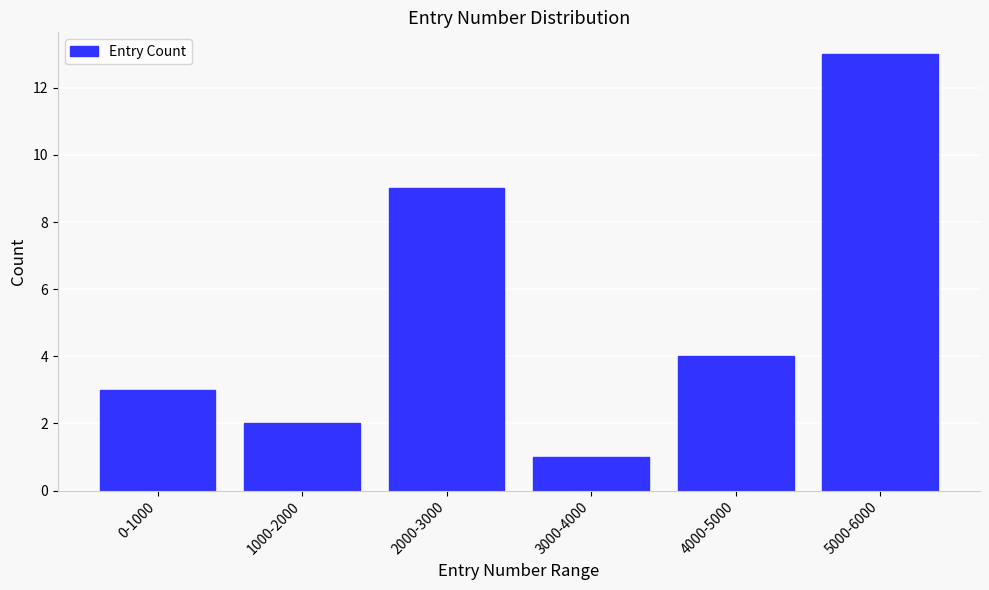

Reading left to right, transcribe all the data shown in this chart.

0-1000=3	1000-2000=2	2000-3000=9	3000-4000=1	4000-5000=4	5000-6000=13